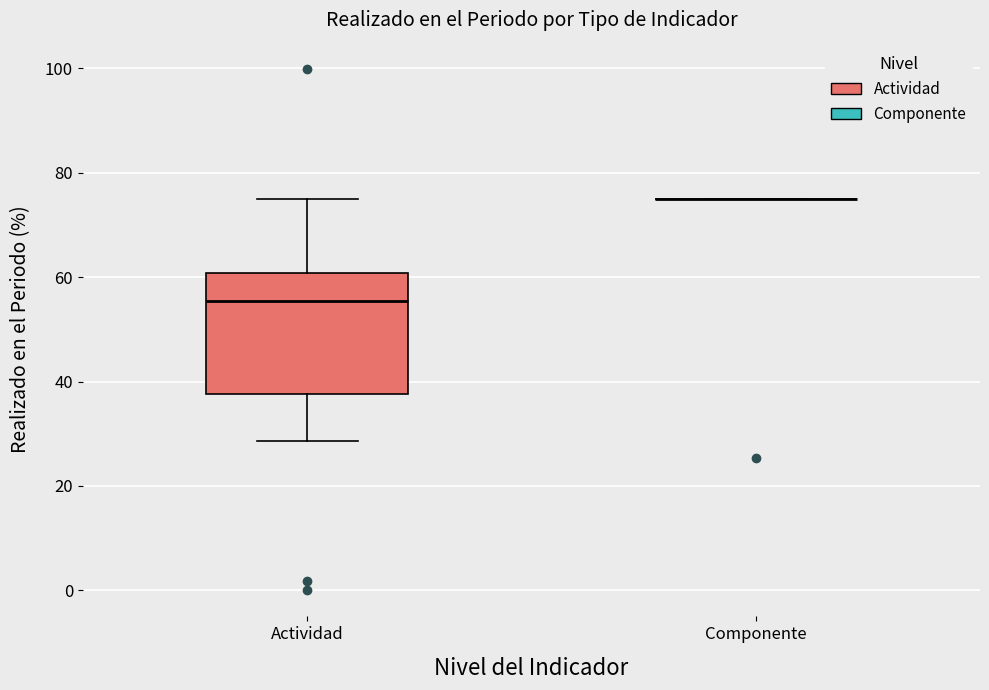

Where is the upper edge of the box for Actividad on the y-axis? The values are not printed on the chart, so give them approximately, as read against the axis.

60